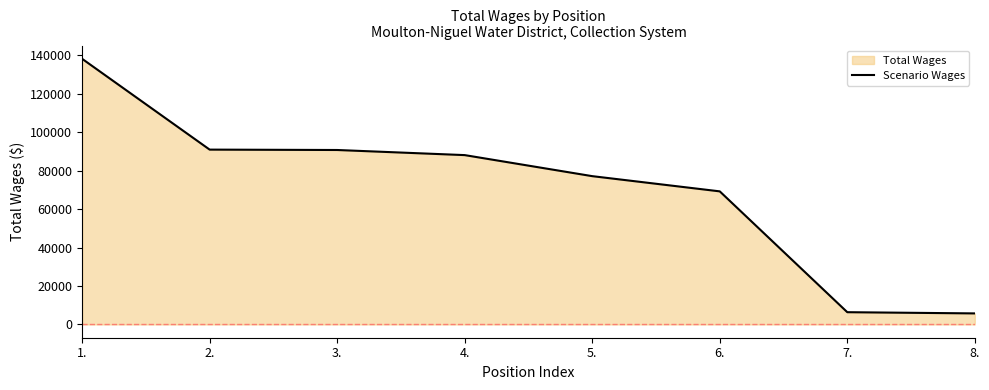

What is the ratio of the value at 2. to the value at 6.?

1.3